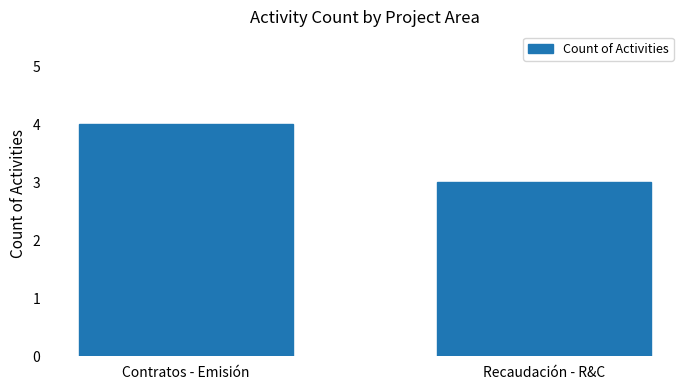

Are the bars grouped side by side (vs. stacked)?

No